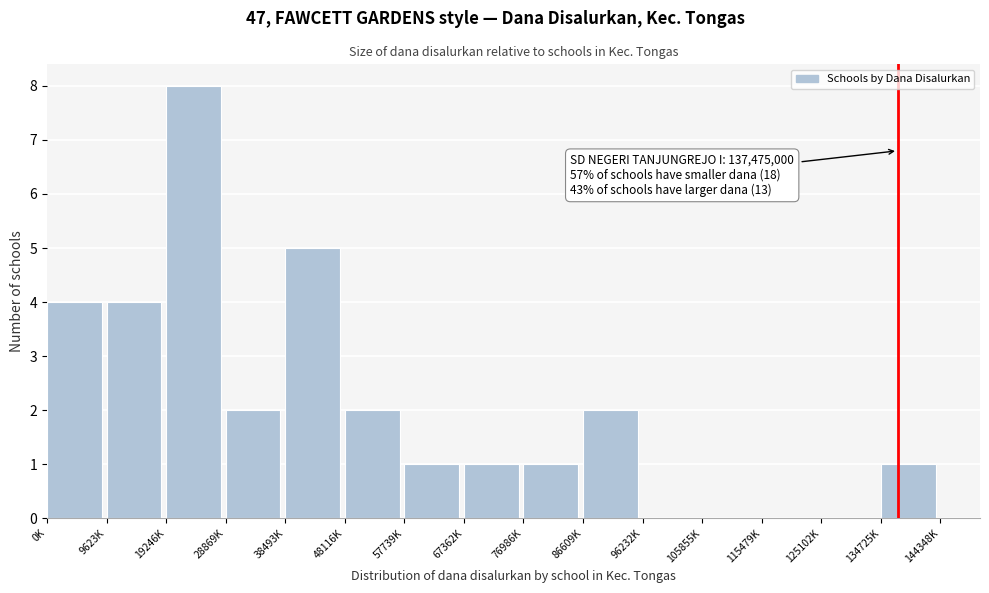

What is the maximum value shown in the chart?

8